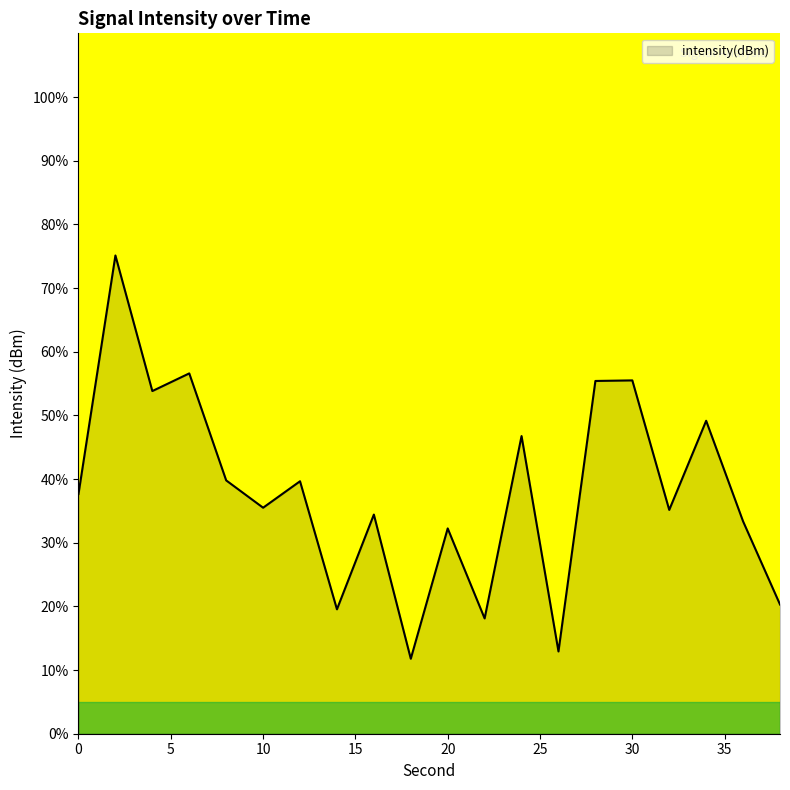

What is the maximum value shown in the chart?

75.1